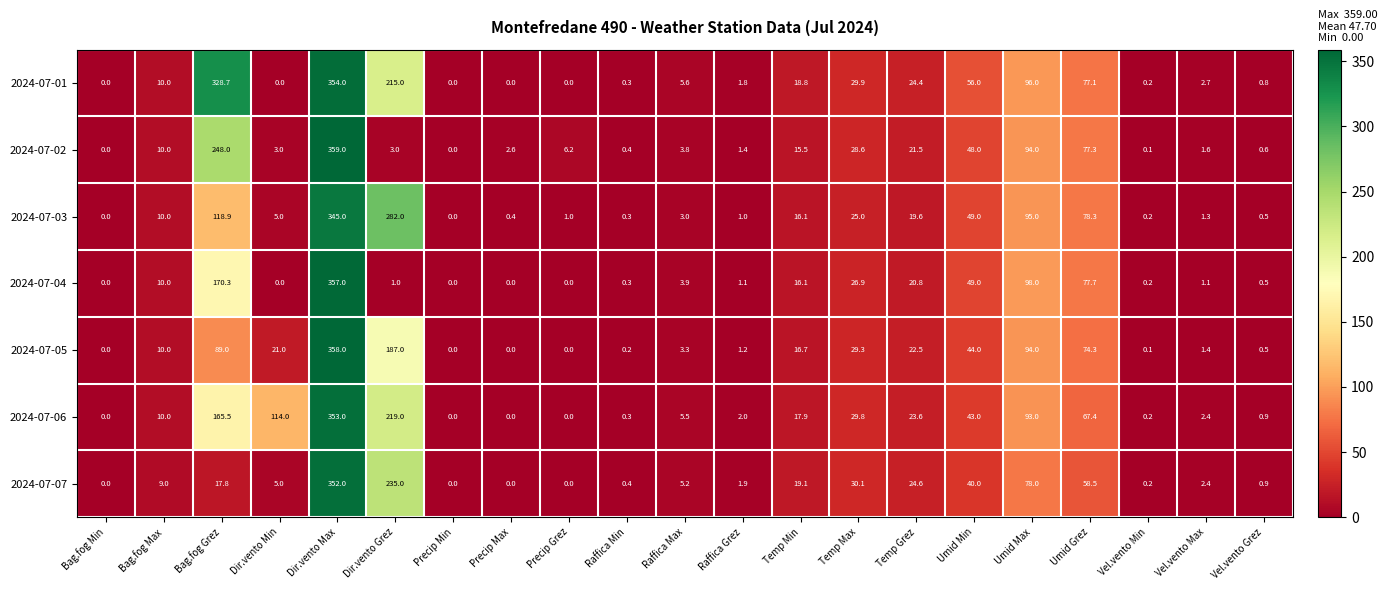

Is the value of 2024-07-05 at Temp Min greater than the value of 2024-07-06 at Dir.vento Grez?

No